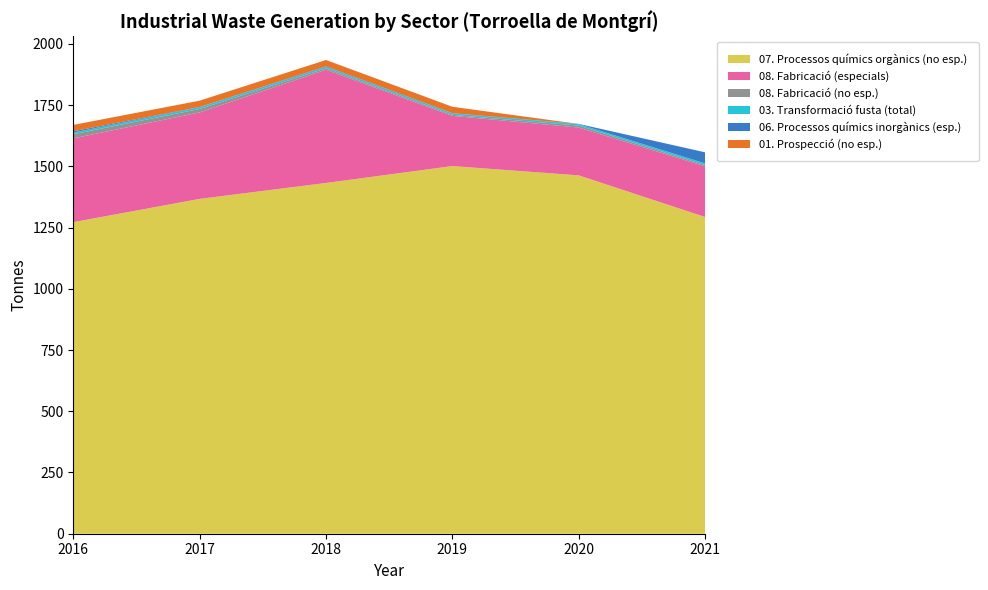

Reading left to right, transcribe all the data shown in this chart.

07. Processos químics orgànics (no esp.): 1272	1367	1432	1501	1463	1293
08. Fabricació (especials): 342	353	462	205	195	207
08. Fabricació (no esp.): 17	14	6	4	8	5
03. Transformació fusta (total): 7	7	6	6	6	7
06. Processos químics inorgànics (esp.): 5	1	2	1	1	45
01. Prospecció (no esp.): 26	26	26	26	0	0